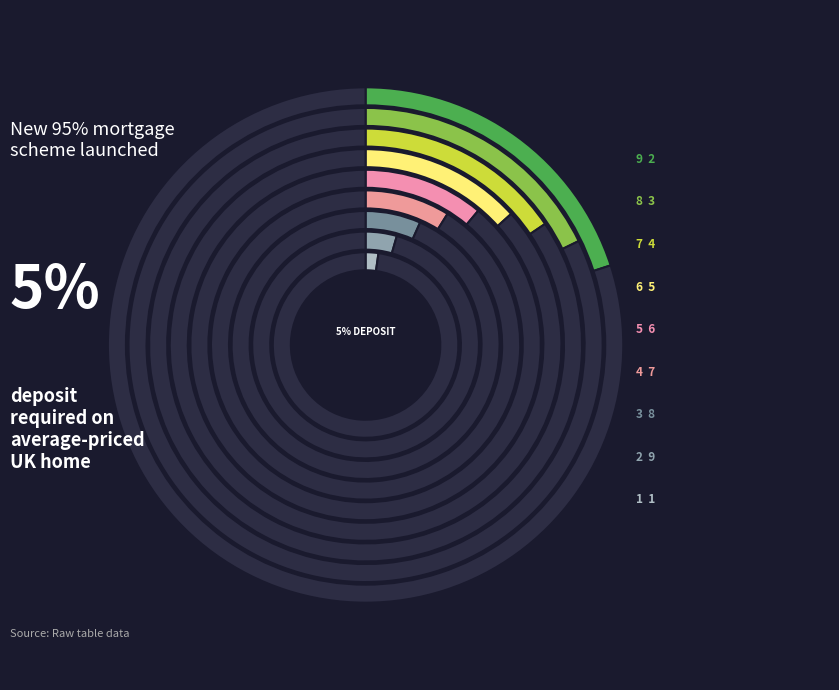

To the nearest percent, what is the average slice percentage?

11%